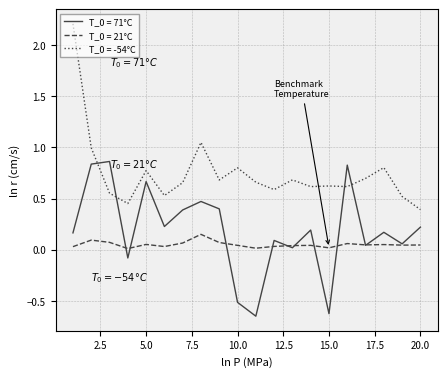

True or false: T_0 = -54°C and T_0 = 21°C intersect in this chart.

False